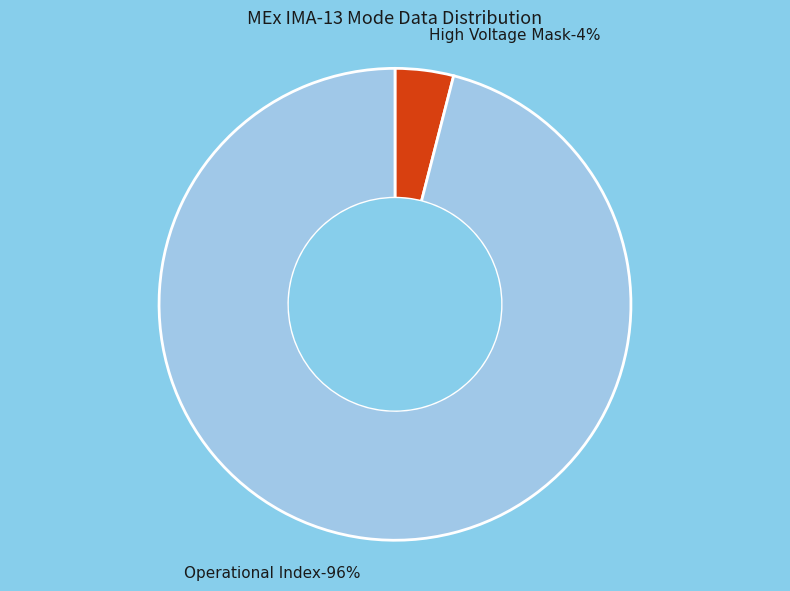

Which category has the biggest portion of the pie?

Operational Index